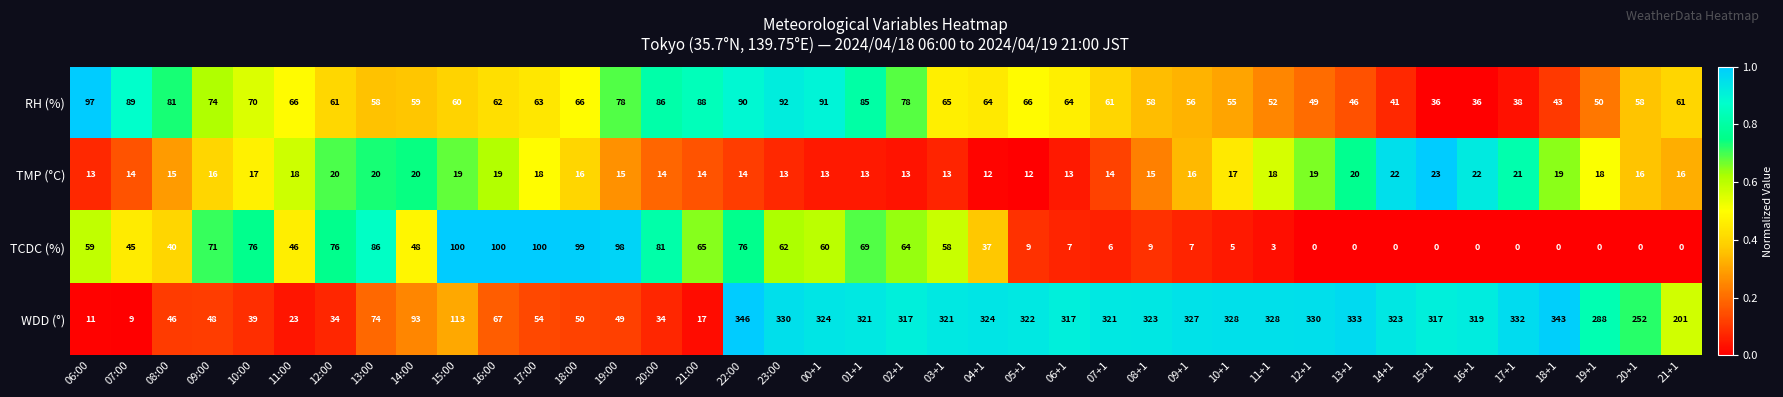

At 20:00, list the series in order from smallest to largest.

TMP (°C), WDD (°), TCDC (%), RH (%)